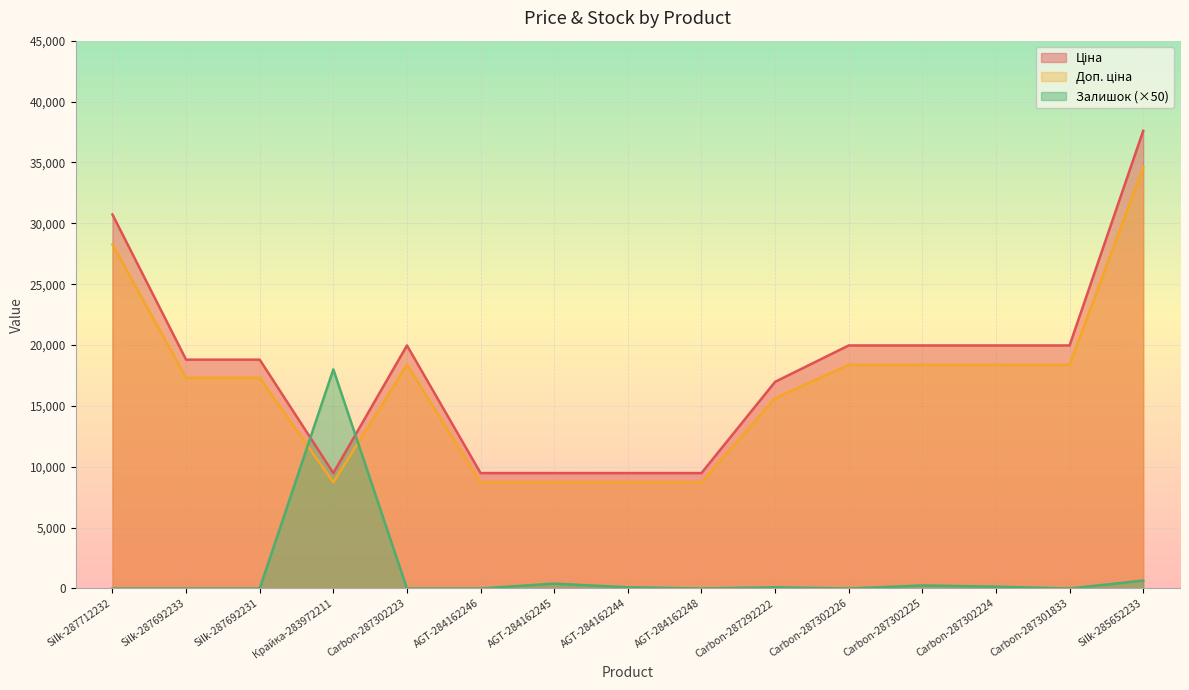

True or false: Доп. ціна and Ціна intersect in this chart.

False